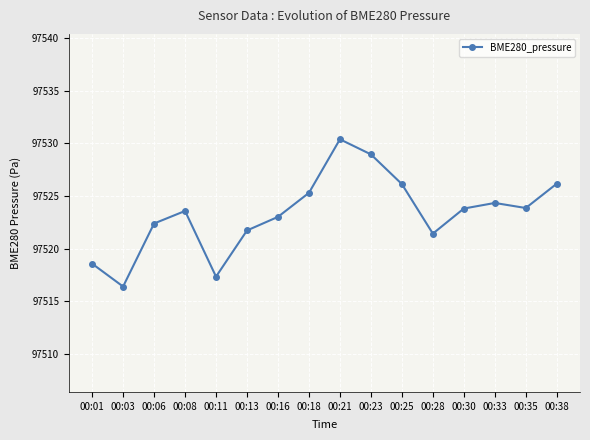

What is the smallest value displayed?

97516.4